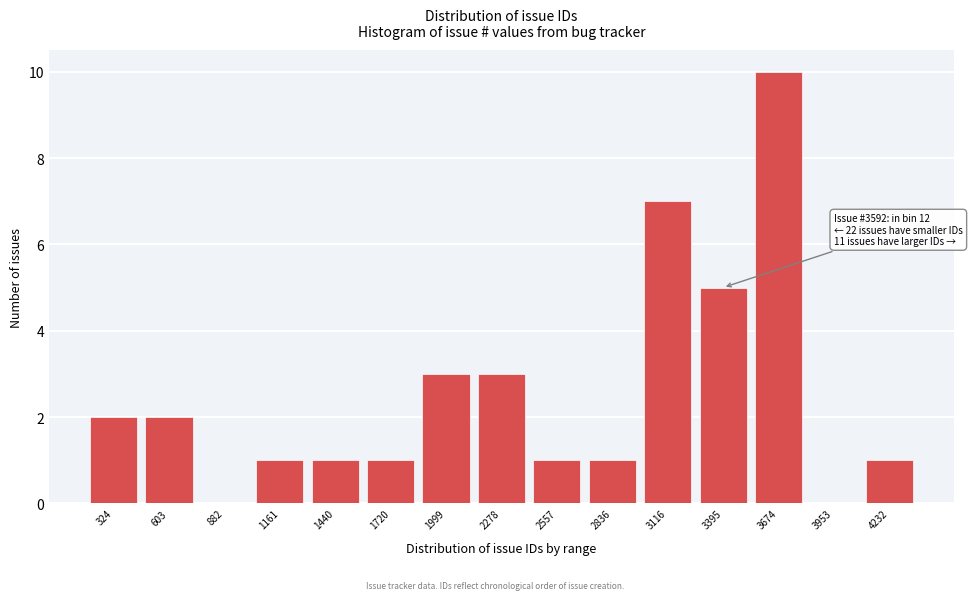

Reading left to right, list all the values displayed in this chart.

324=2	603=2	882=0	1161=1	1440=1	1720=1	1999=3	2278=3	2557=1	2836=1	3116=7	3395=5	3674=10	3953=0	4232=1